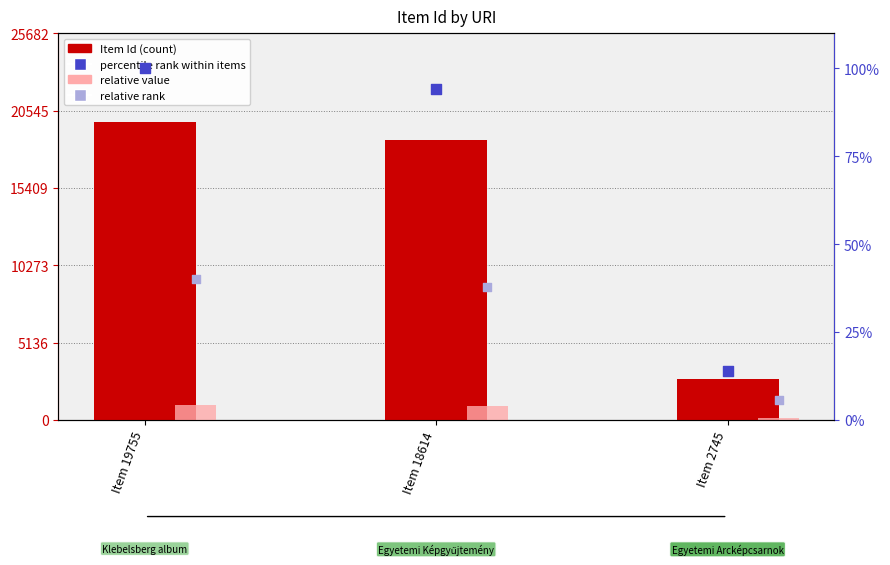

Which series reaches the maximum Y coordinate?

Item Id (count)